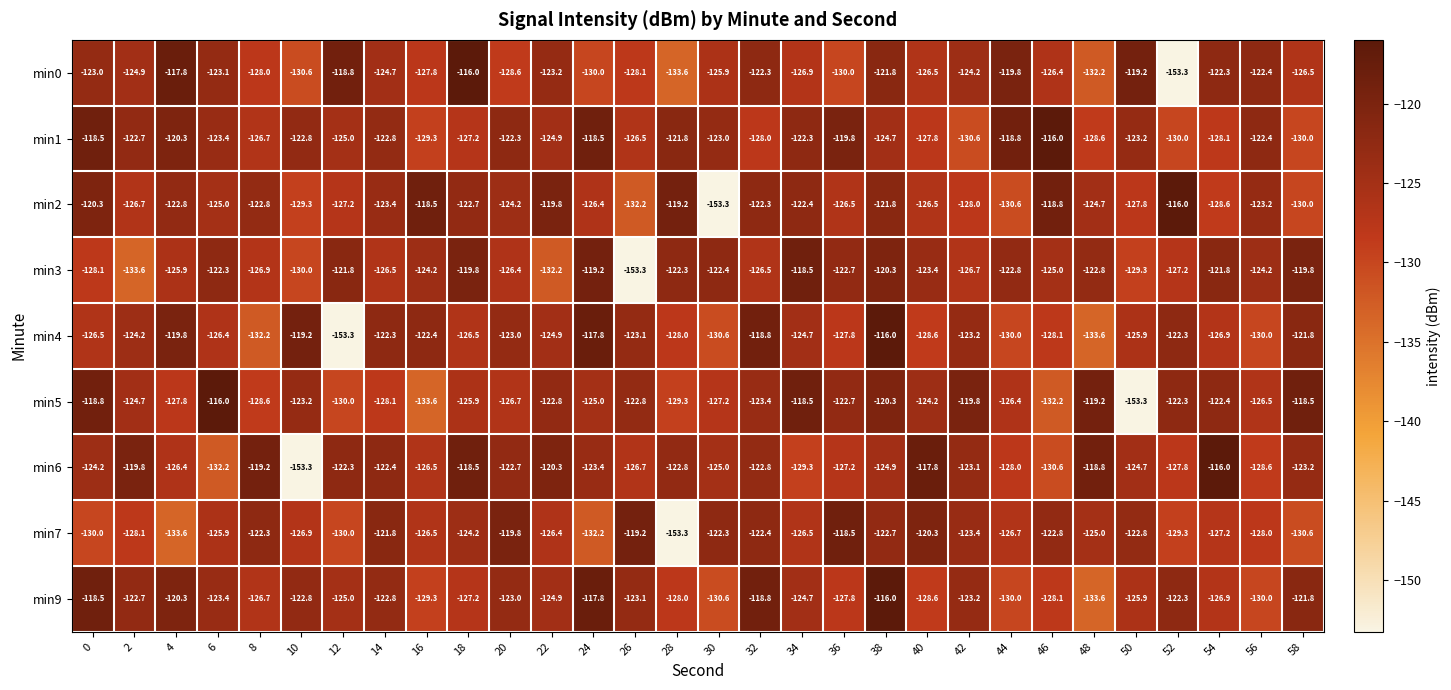

What is the minimum value shown in the chart?

-153.3